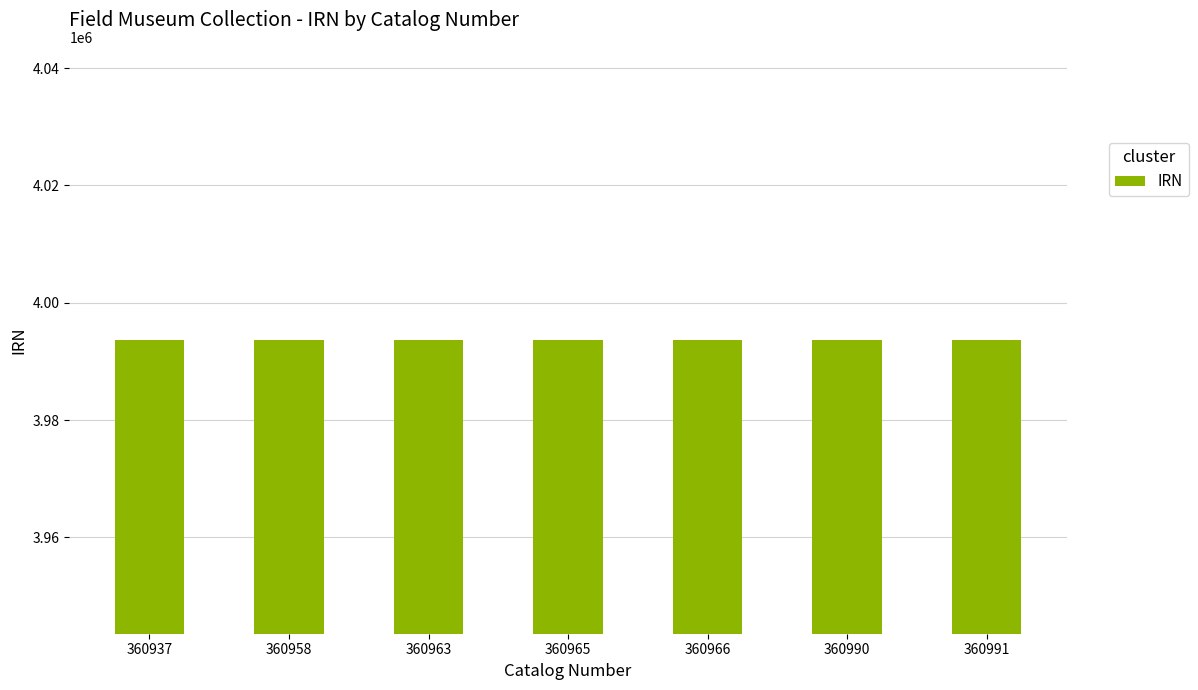

What is the minimum value shown in the chart?

3993584